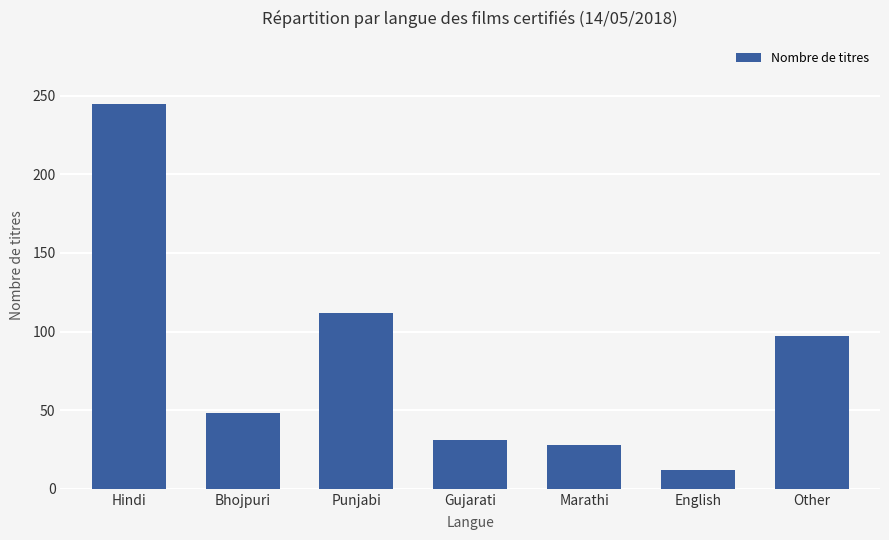

What is the change in value from Bhojpuri to English?

-36